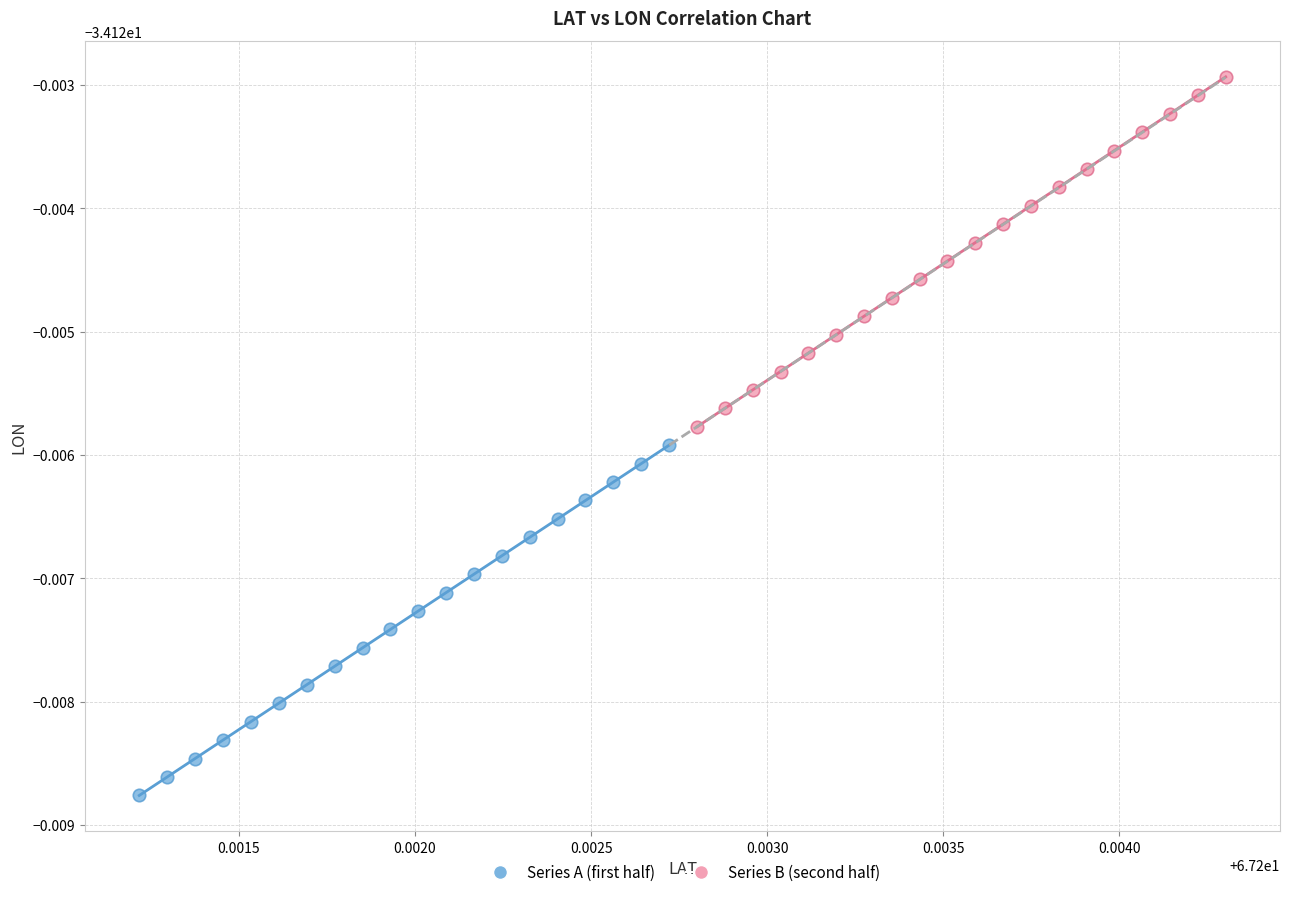

Which series has the widest spread of Y values?

Series A (first half)